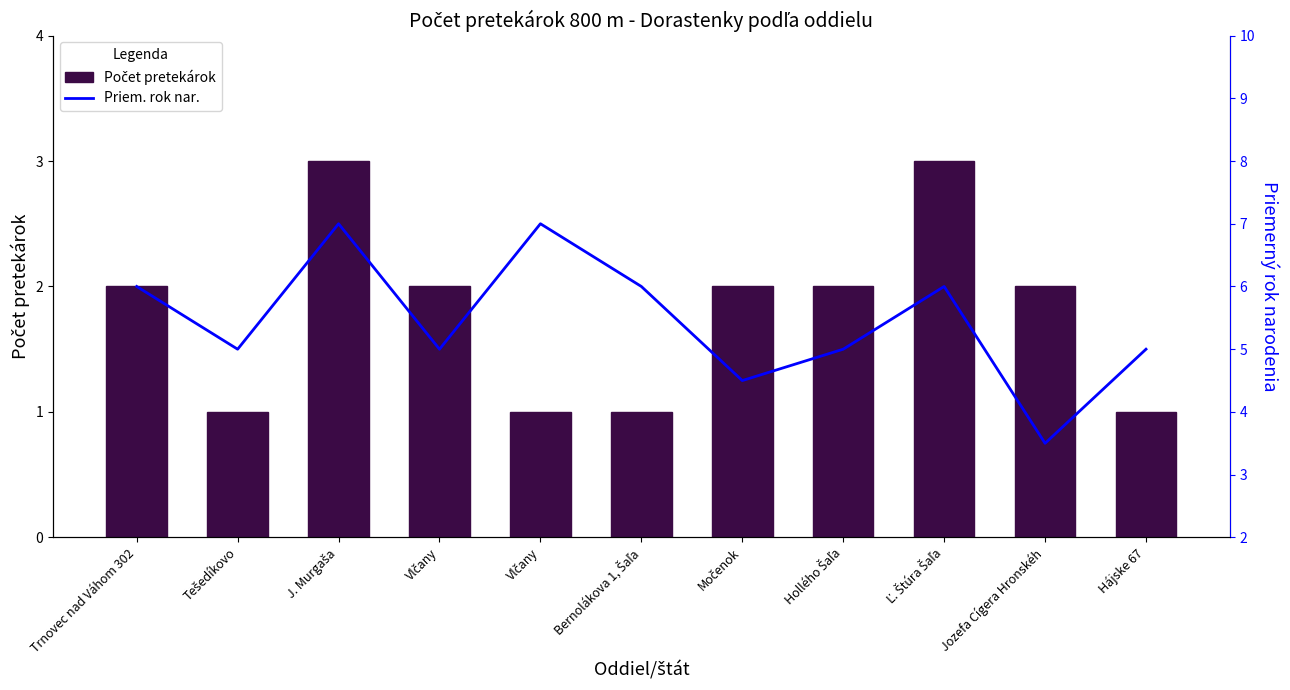

Where does the Počet pretekárok series first go above 2?

J. Murgaša